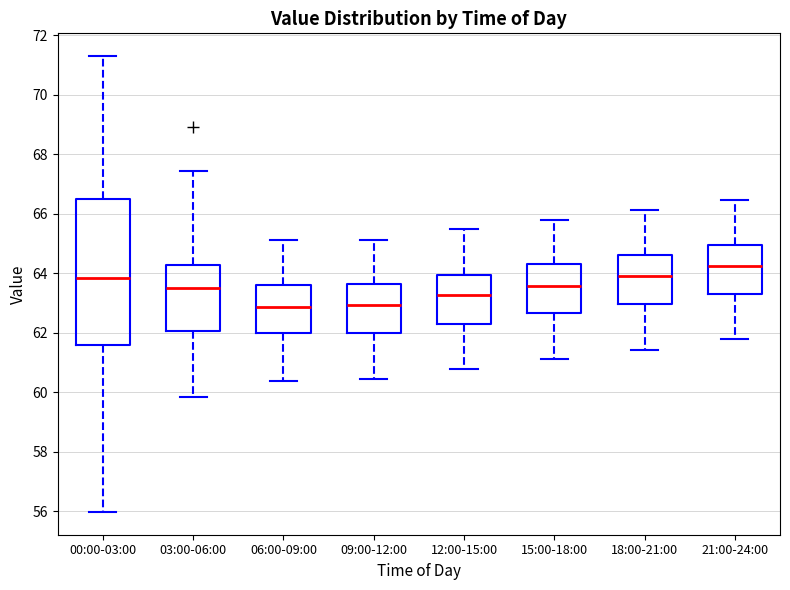

Reading left to right, transcribe this box plot: for each box, give where its median line is, the range the box spans, and where its two whiskers end, as read against the y-axis. The values are not printed on the chart, so give them approximately, as read against the axis.

00:00-03:00: median 63.8, box 61.6 to 66.4, whiskers 56.0 to 71.4
03:00-06:00: median 63.6, box 62.0 to 64.2, whiskers 59.8 to 67.4
06:00-09:00: median 62.8, box 62.0 to 63.6, whiskers 60.4 to 65.2
09:00-12:00: median 63.0, box 62.0 to 63.6, whiskers 60.4 to 65.2
12:00-15:00: median 63.2, box 62.4 to 64.0, whiskers 60.8 to 65.4
15:00-18:00: median 63.6, box 62.6 to 64.2, whiskers 61.2 to 65.8
18:00-21:00: median 64.0, box 63.0 to 64.6, whiskers 61.4 to 66.2
21:00-24:00: median 64.2, box 63.4 to 65.0, whiskers 61.8 to 66.4